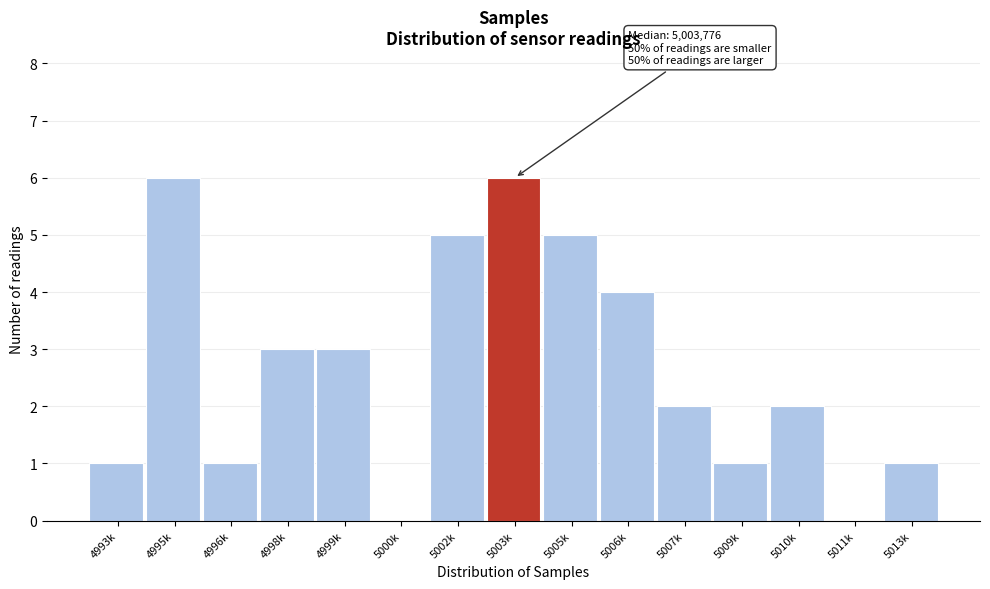

True or false: the data shows 2 at 5006k.

False